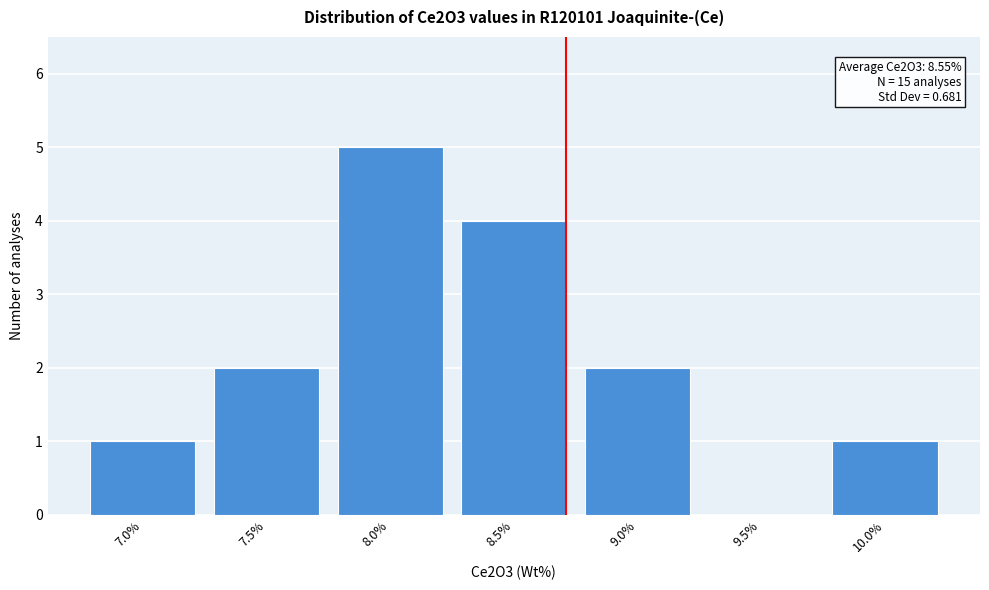

Reading left to right, extract all data points from this chart.

7.0%=1	7.5%=2	8.0%=5	8.5%=4	9.0%=2	9.5%=0	10.0%=1